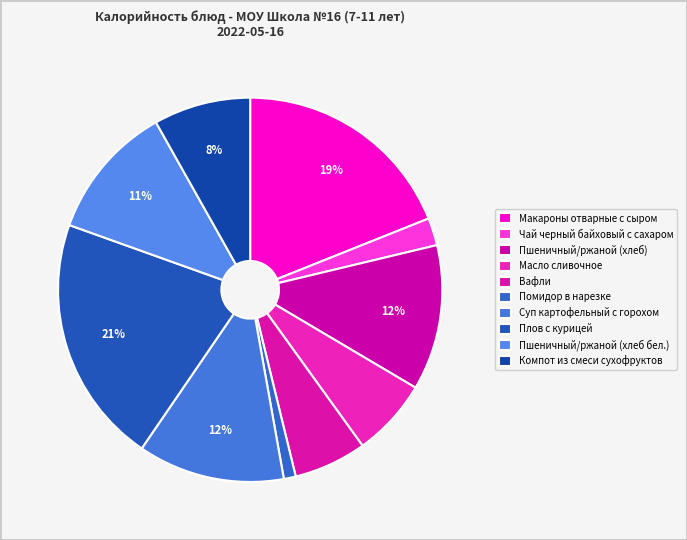

How many slices are in this pie chart?

10